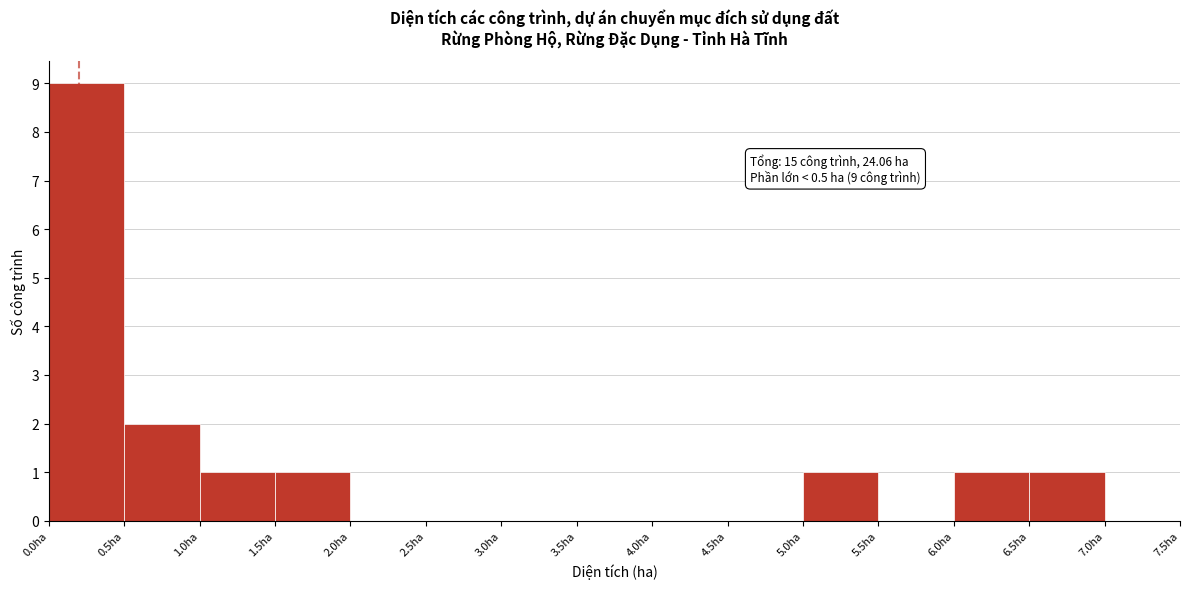

Over which range of the x-axis is the bar tallest?

0.0 to 0.5